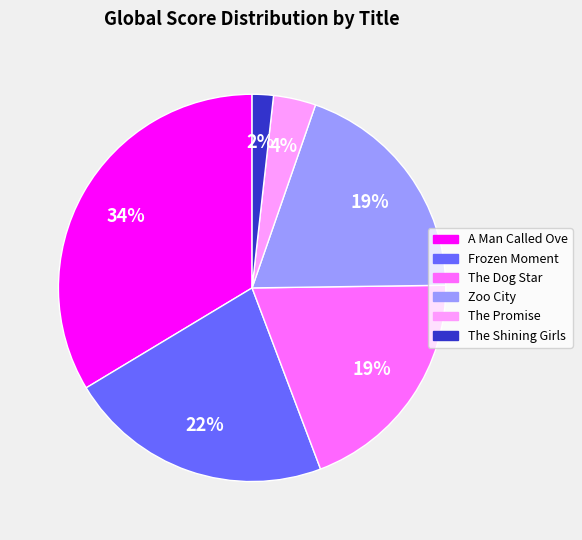

True or false: The Shining Girls accounts for 2% of the total.

True